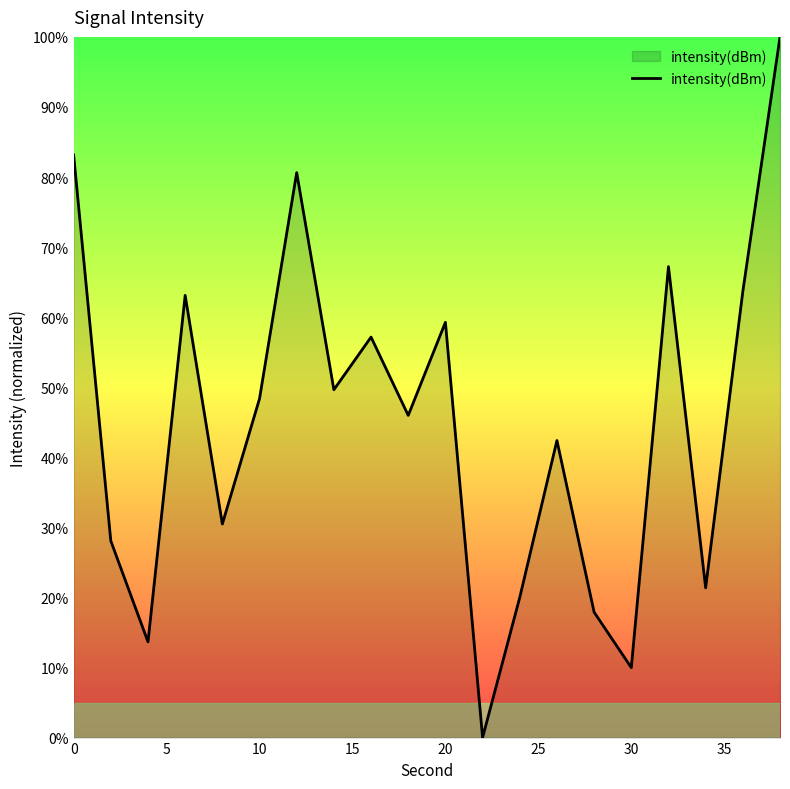

How many lines are shown in the chart?

1